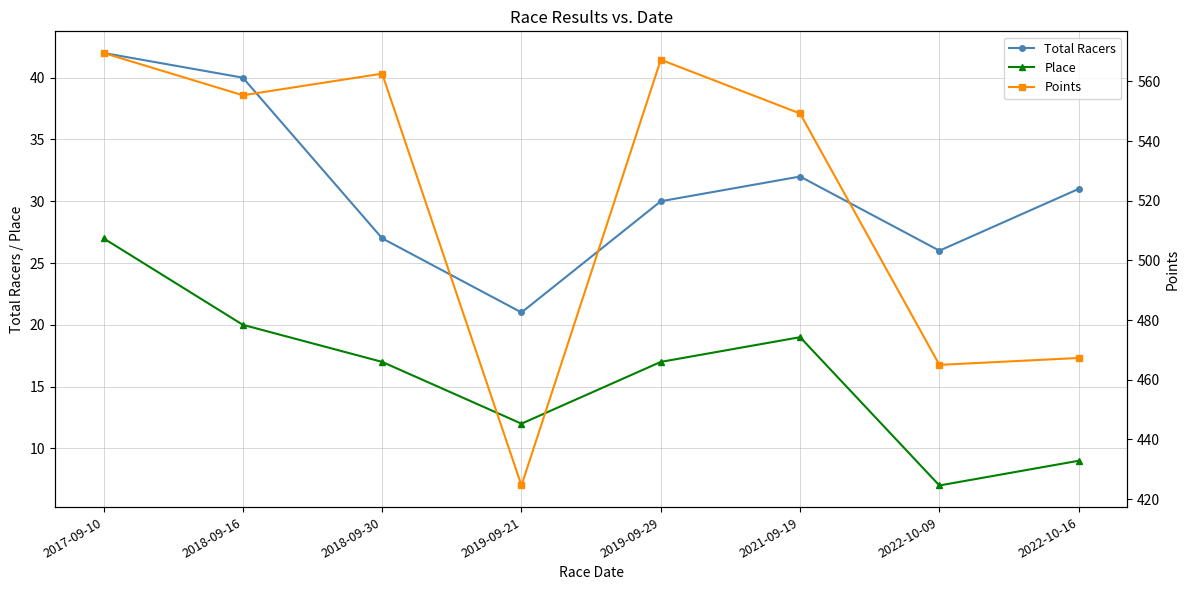

What is the value of the Place point at the 4th from the left?

12